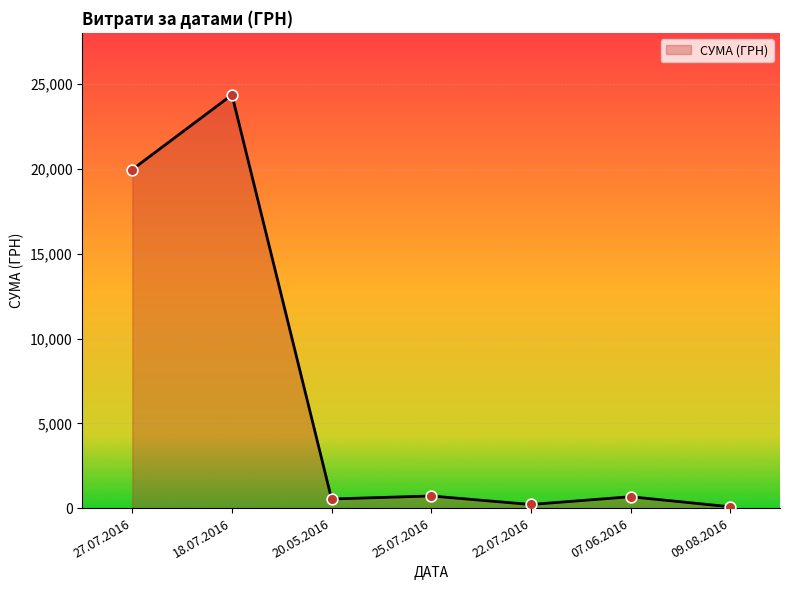

What is the change in value from 20.05.2016 to 25.07.2016?

+178.0